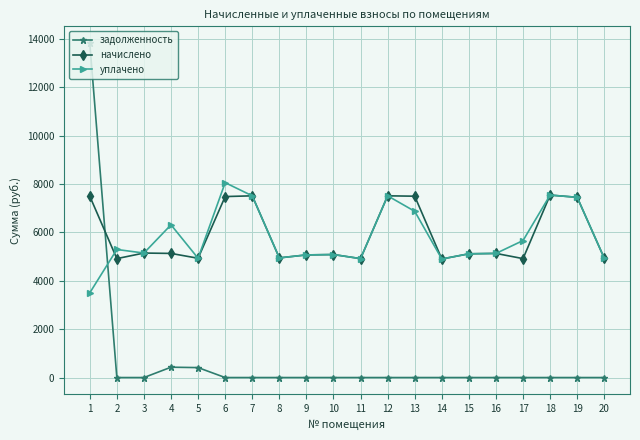

Which series has the largest range (max minus min)?

задолженность